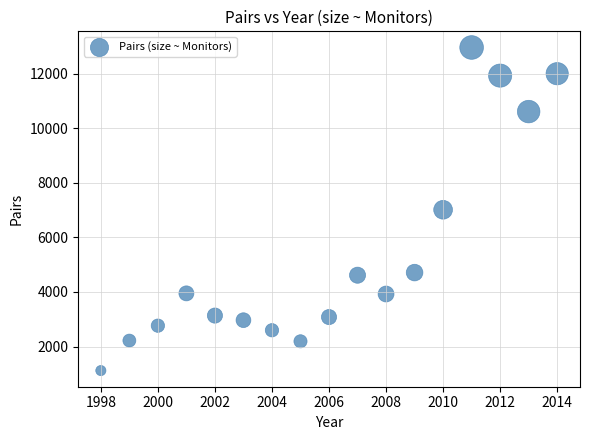

What is the range of X values (max minus min)?

16